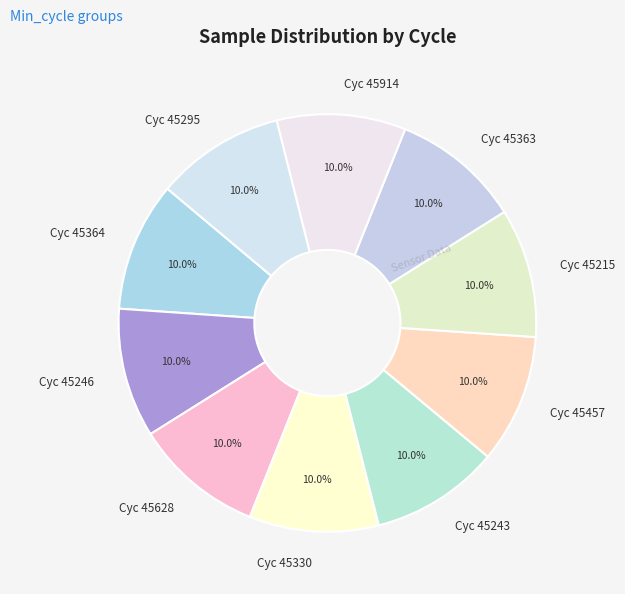

Does Cyc 45363 represent more than half of the total?

No